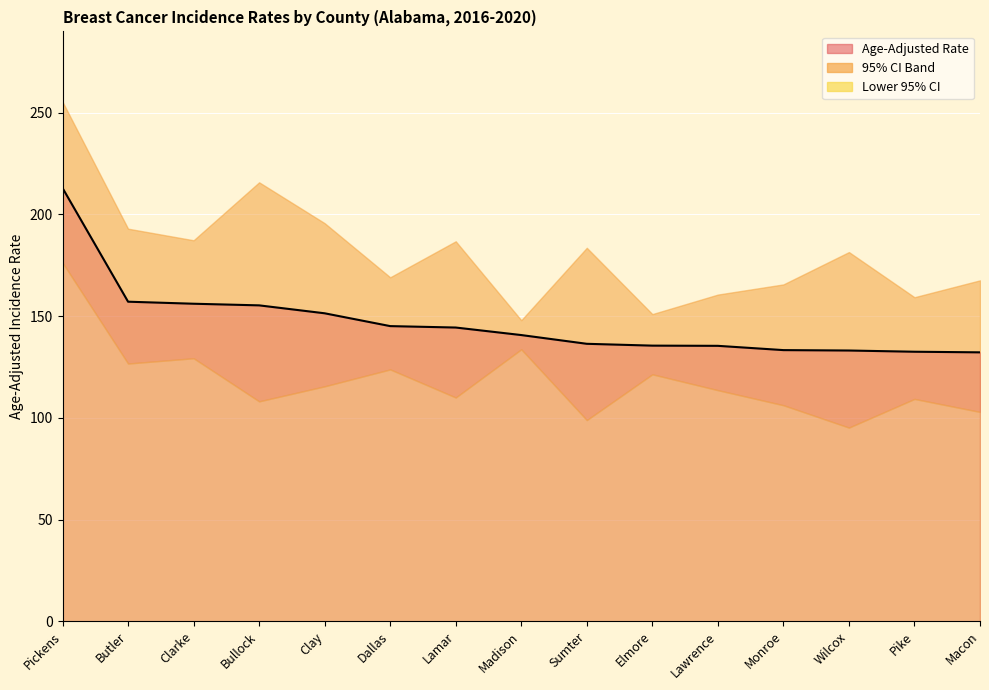

What is the total value across all series at Sumter?

418.9